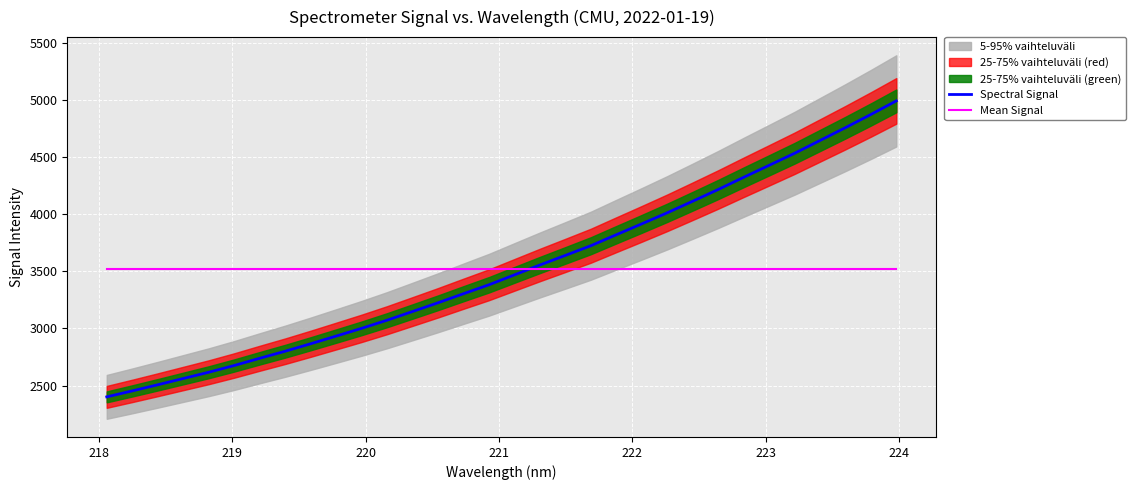

What is the maximum value for Spectral Signal?

4992.6